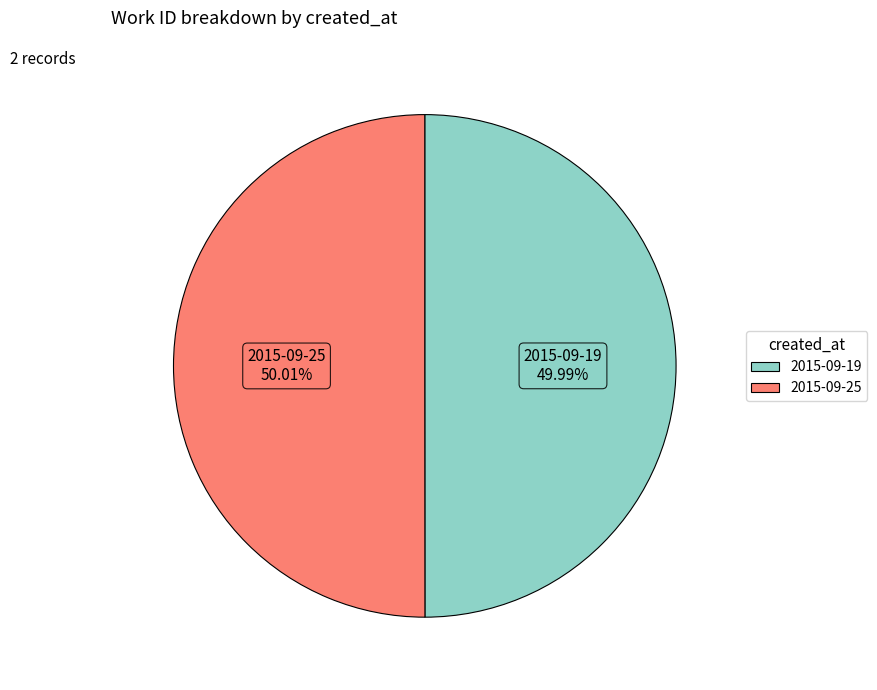

To the nearest percent, what portion does 2015-09-19 represent?

50%